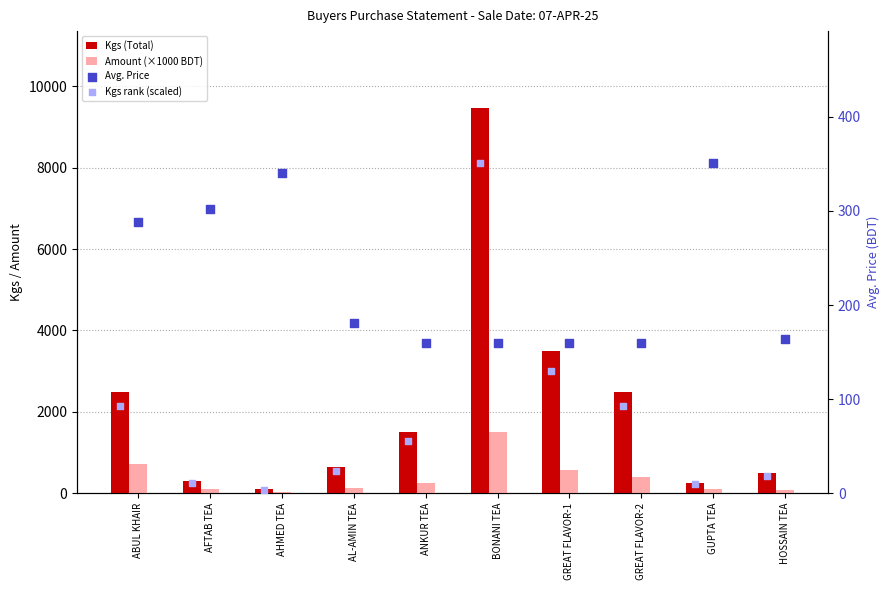

What is the total value across all series at ABUL KHAIR?

3596.6